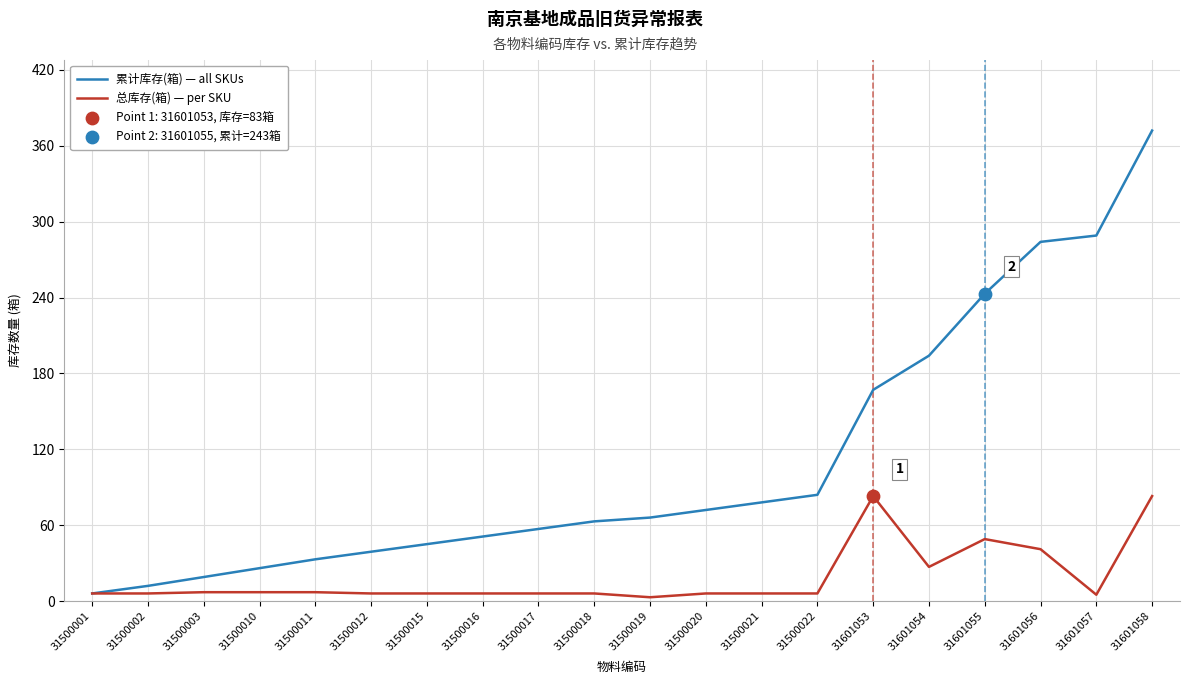

At how many categories does at least one series exceed 90?

6